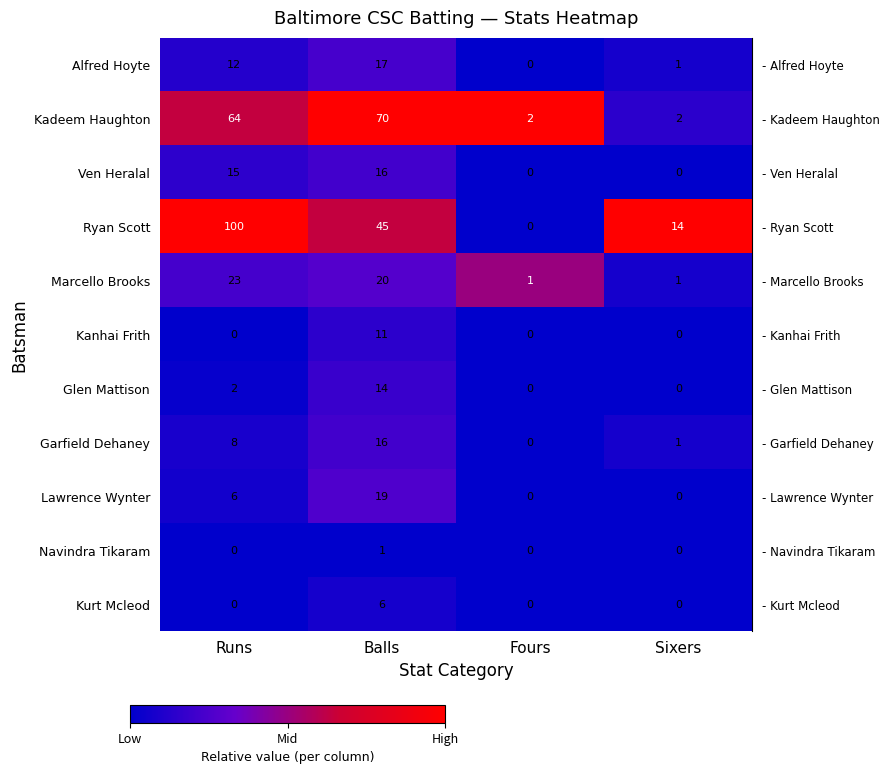

True or false: Ven Heralal has a value of 8 at Fours.

False